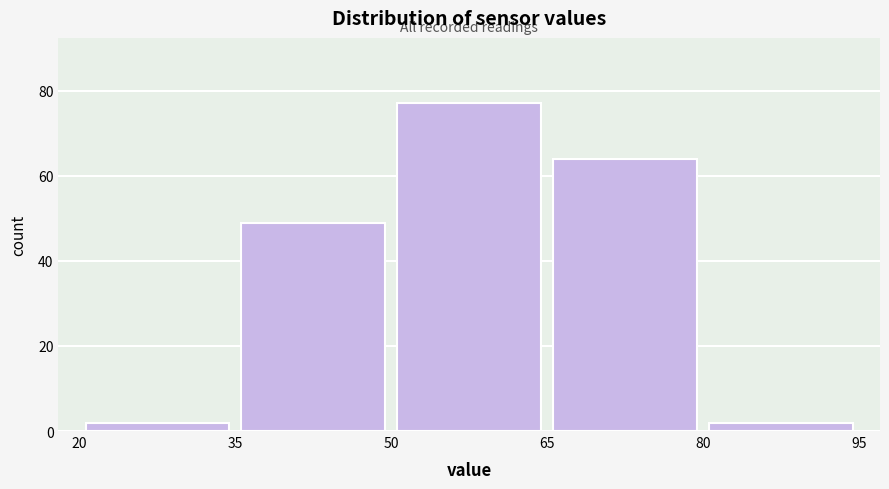

Reading left to right, transcribe this chart: for each bar, give the range it covers on the x-axis and its height. The values are not printed on the chart, so give them approximately, as read against the axis.

20 to 35: 2
35 to 50: 50
50 to 65: 78
65 to 80: 64
80 to 95: 2